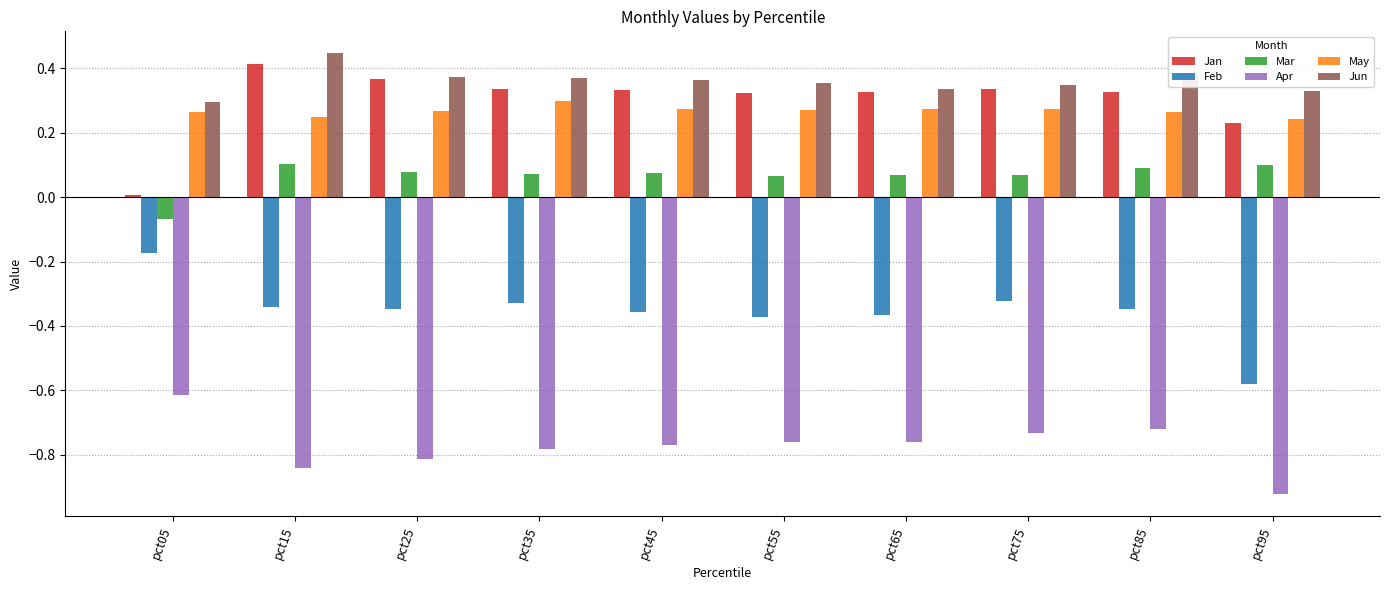

The Jun series shows 0.4 at pct05. True or false?

False